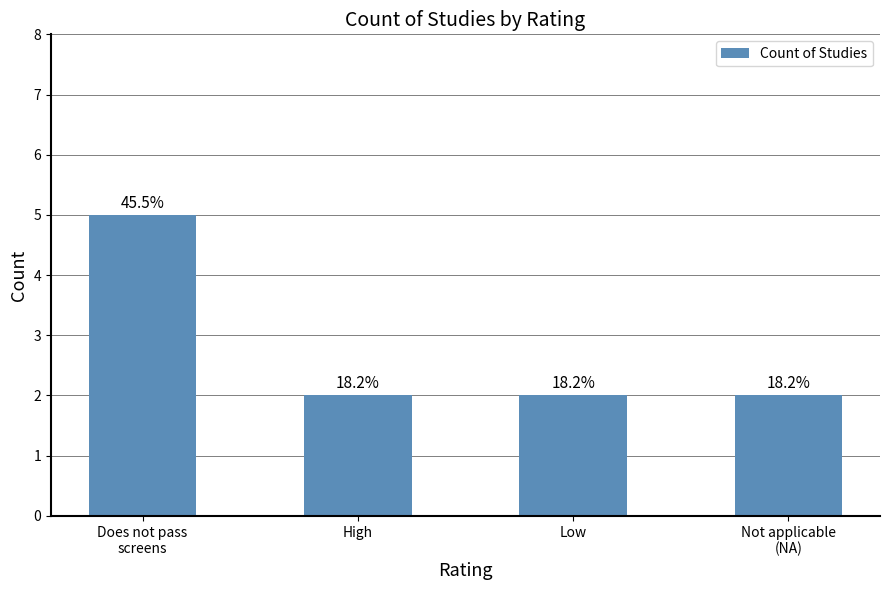

Are the bars horizontal?

No